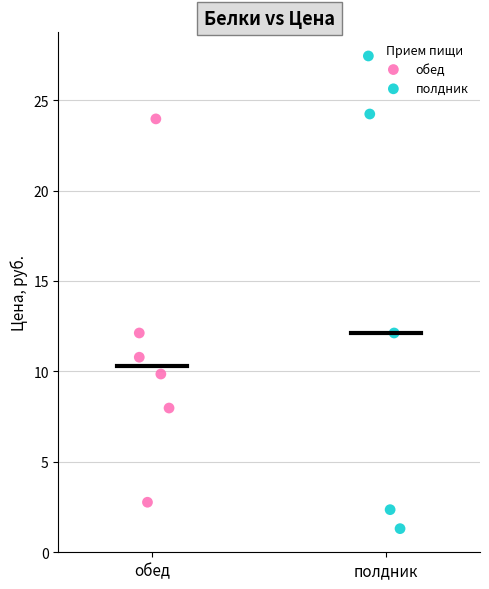

Which series has the largest Y range (max minus min)?

полдник